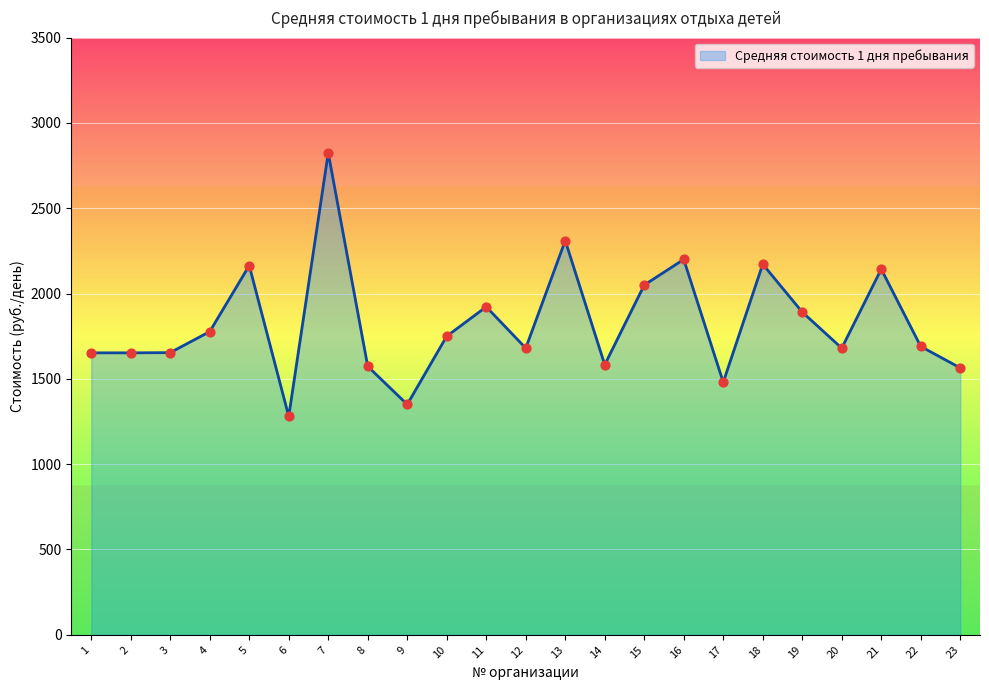

Between 19 and 17, which is larger?

19